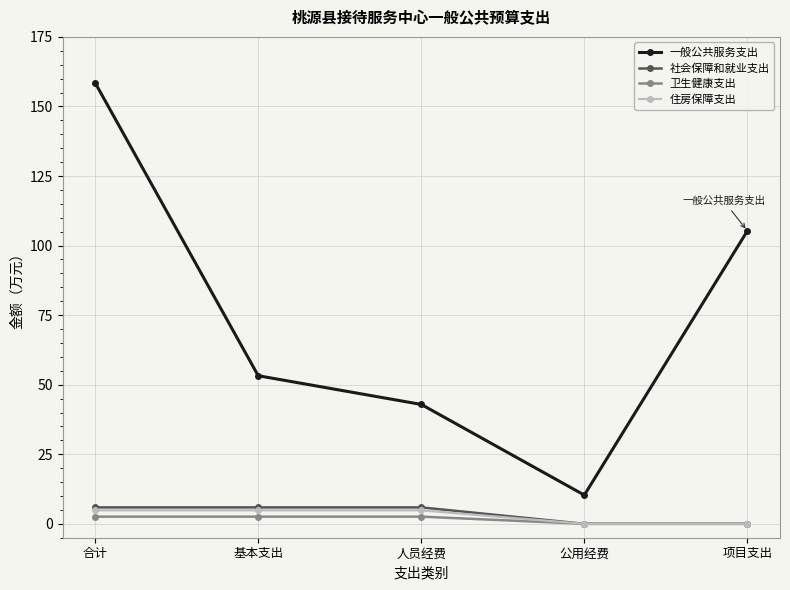

Read the 一般公共服务支出 value at 基本支出.

53.2